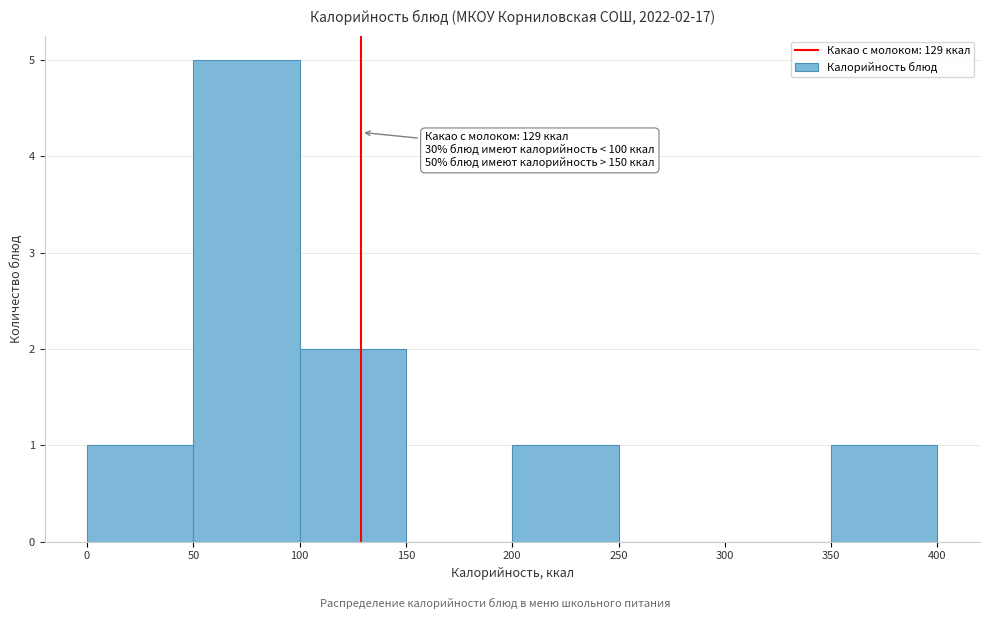

Over which range of the x-axis is the bar tallest?

50 to 100